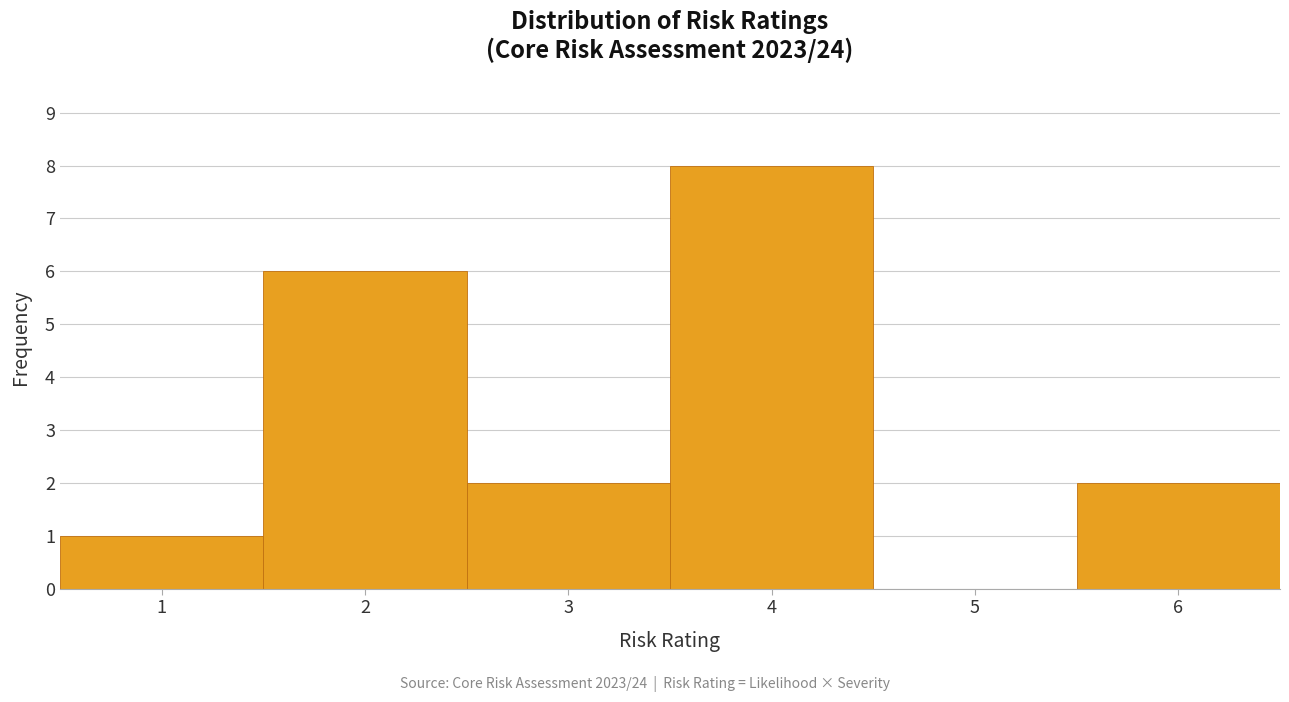

How tall is the bar that spans 2.5 to 3.5 on the x-axis? The values are not printed on the chart, so give them approximately, as read against the axis.

2